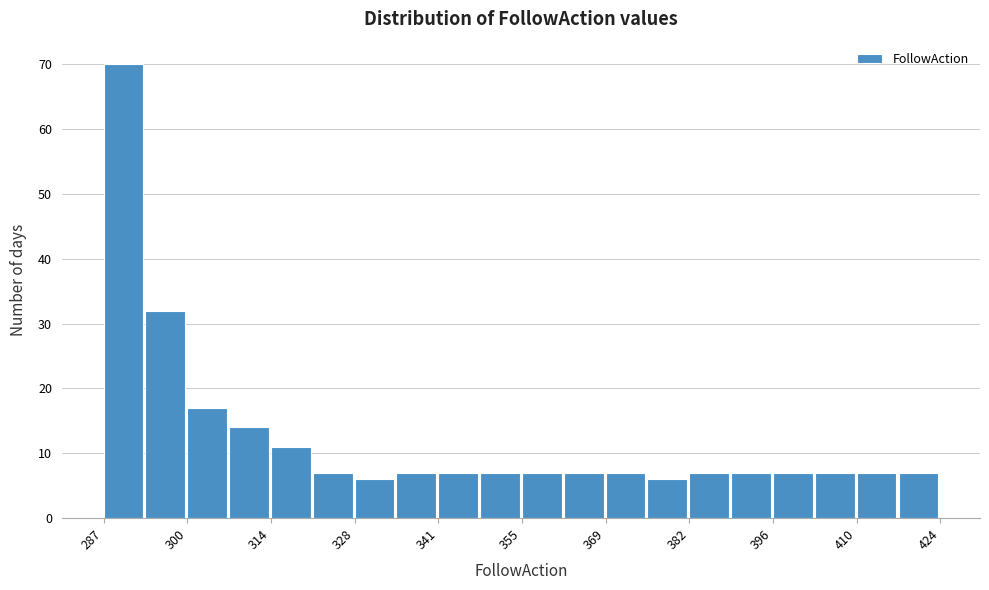

Read against the x-axis, roughly where is the centre of the tallest bar?

290